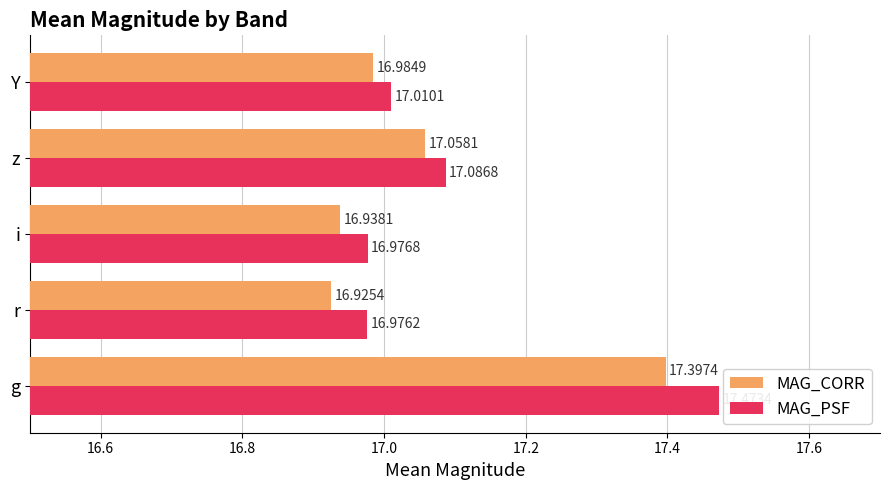

What is the sum of all MAG_CORR values?

85.3